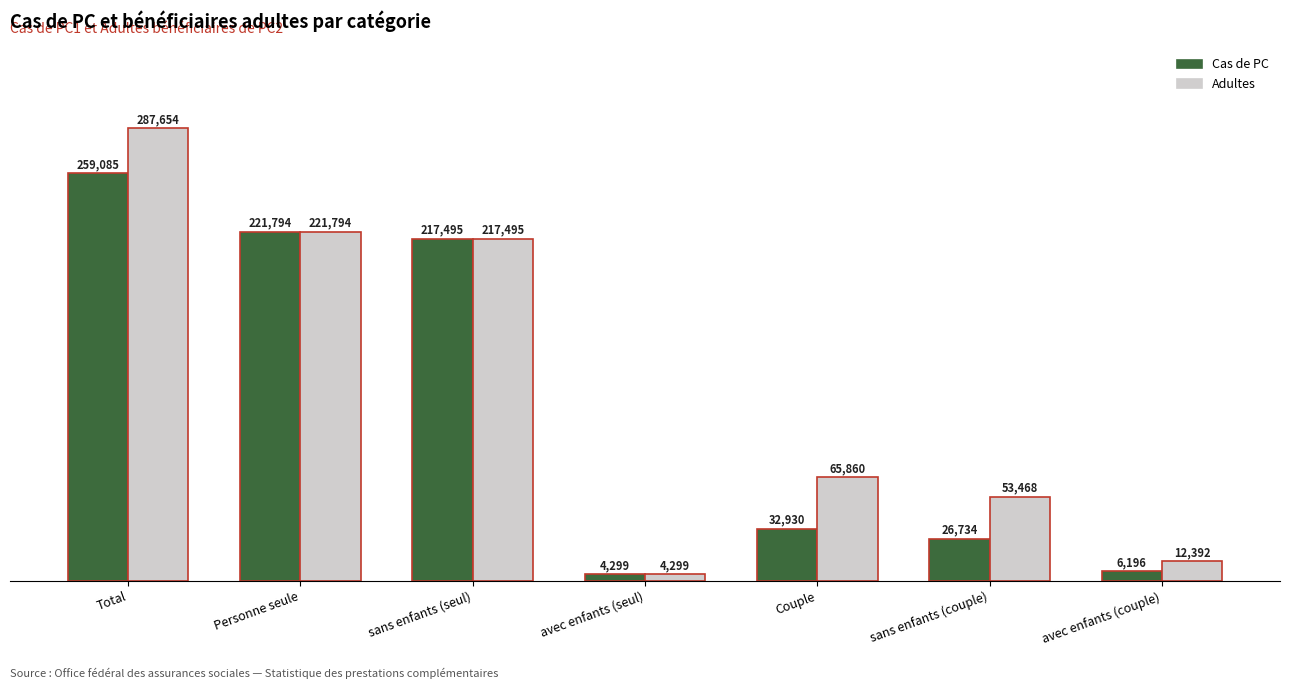

Is it true that Cas de PC equals 40037 at sans enfants (couple)?

False